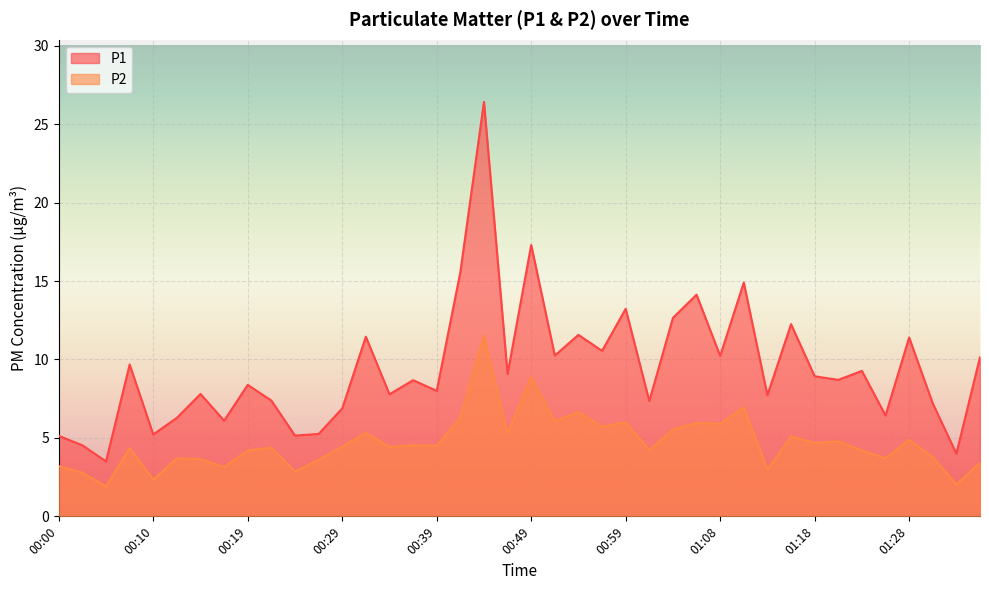

Rank the series at 01:35 from lowest to highest value.

P2, P1